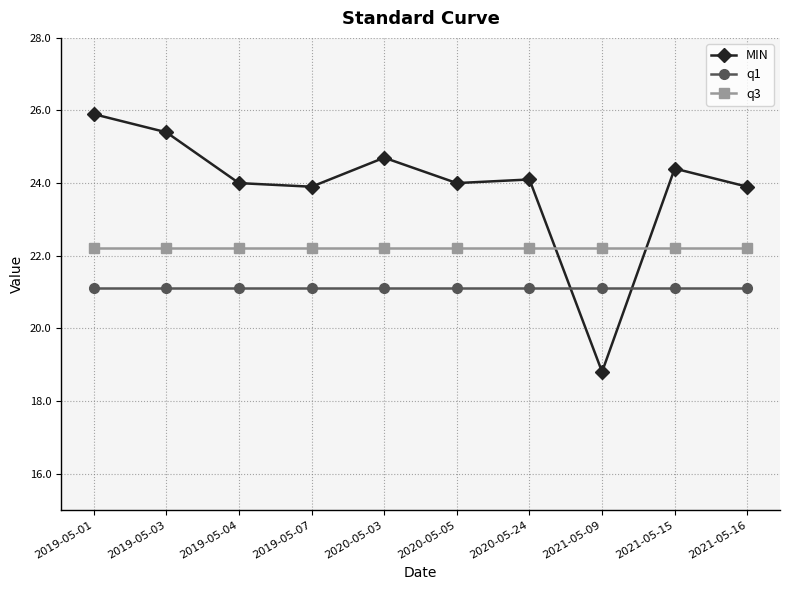

True or false: MIN has more than 1 points higher than both neighbors.

True